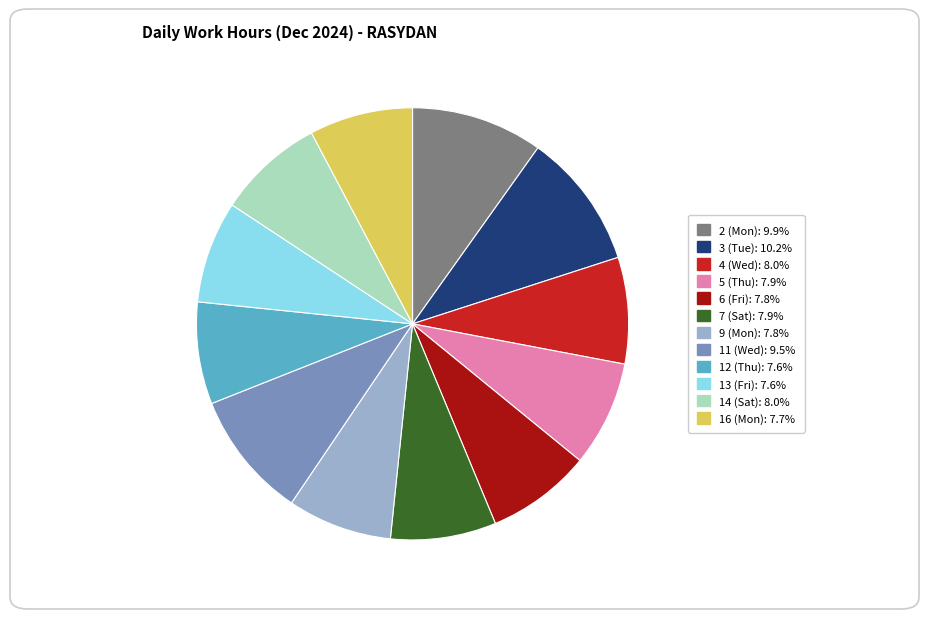

Is there a majority slice in this chart?

No